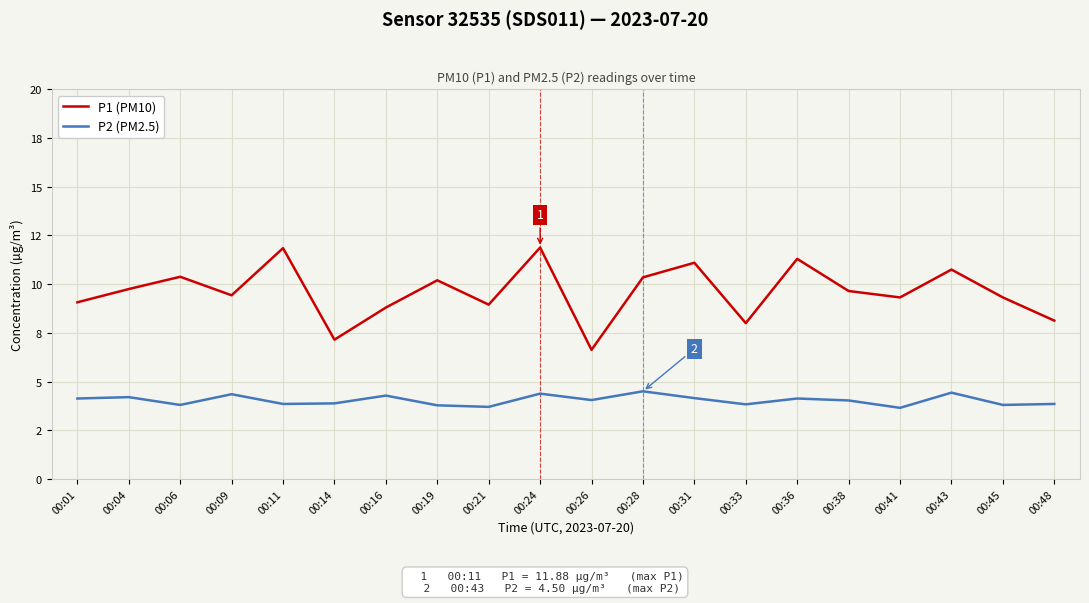

At which label does P2 (PM2.5) reach its minimum?

00:41